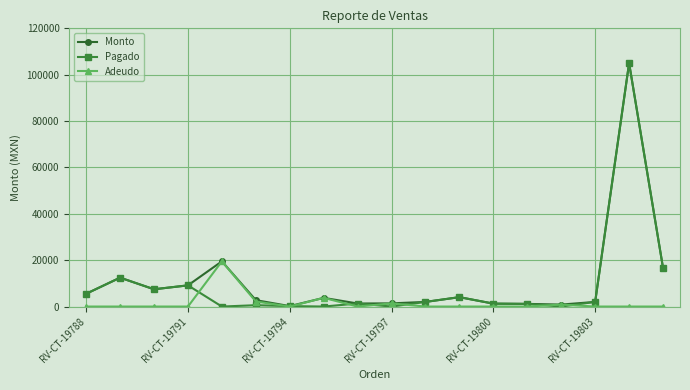

Rank the series by their average value, from highest to lowest.

Monto, Pagado, Adeudo